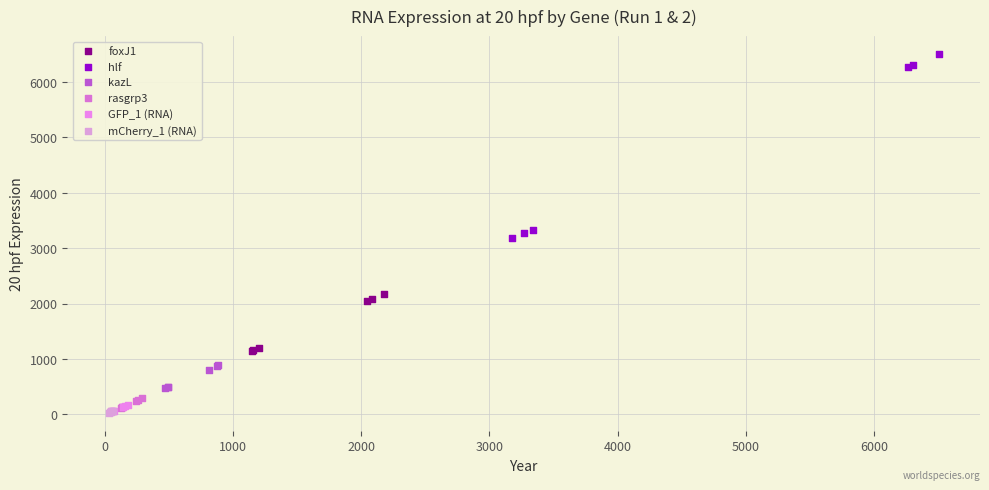

Which series has the largest Y range (max minus min)?

hlf